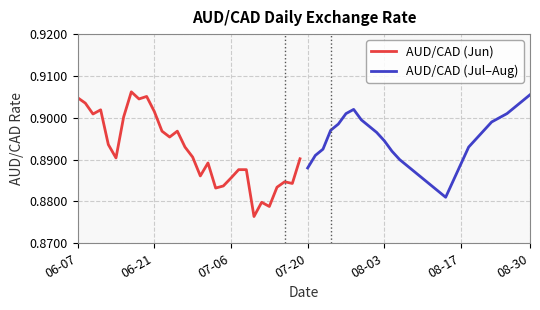

True or false: AUD/CAD (Jun) has more than 0 points higher than both neighbors.

True